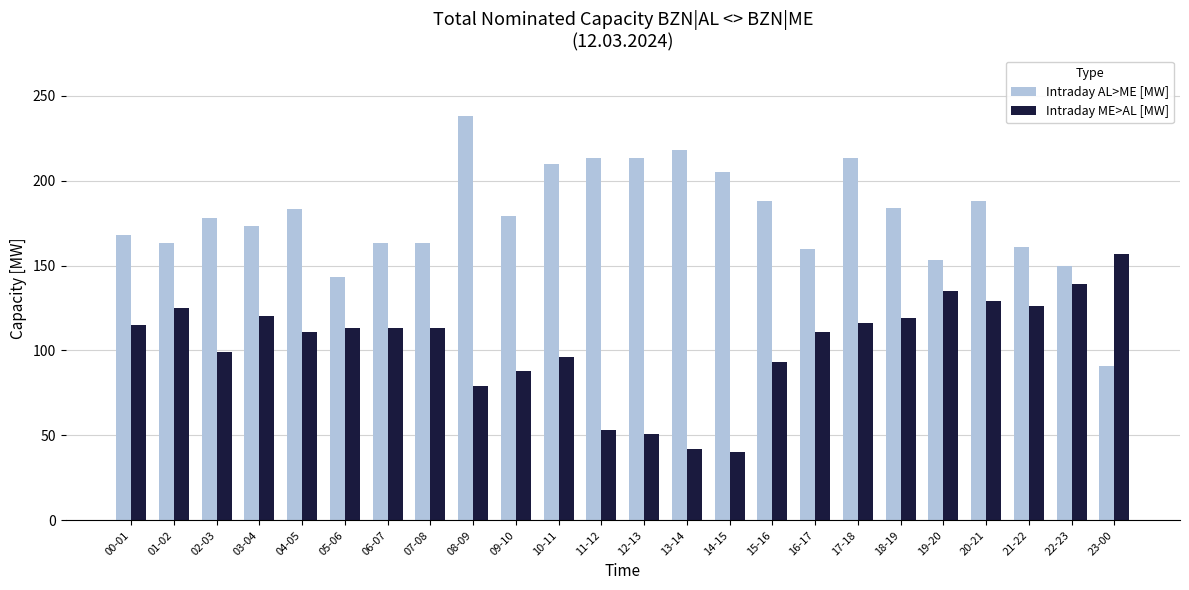

List the series in order of their peak value, highest first.

Intraday AL>ME [MW], Intraday ME>AL [MW]